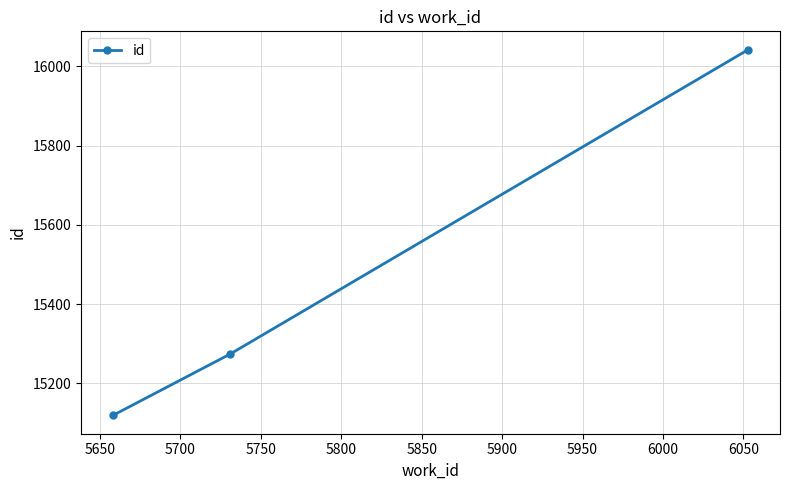

What is the value of the 3rd point from the left?

16042